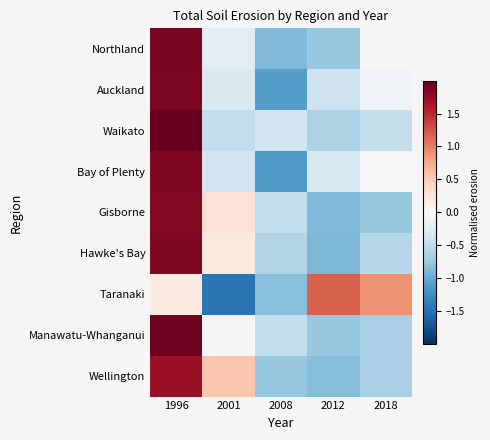

Reading left to right, what are all the values shown in this chart?

Northland: 1996=1.9	2001=-0.2	2008=-0.9	2012=-0.8	2018=-0.0
Auckland: 1996=1.9	2001=-0.3	2008=-1.1	2012=-0.4	2018=-0.1
Waikato: 1996=2.0	2001=-0.5	2008=-0.4	2012=-0.6	2018=-0.5
Bay of Plenty: 1996=1.9	2001=-0.4	2008=-1.1	2012=-0.3	2018=-0.0
Gisborne: 1996=1.8	2001=0.3	2008=-0.5	2012=-0.9	2018=-0.8
Hawke's Bay: 1996=1.9	2001=0.2	2008=-0.6	2012=-0.9	2018=-0.6
Taranaki: 1996=0.2	2001=-1.4	2008=-0.8	2012=1.2	2018=0.9
Manawatu-Whanganui: 1996=1.9	2001=-0.0	2008=-0.5	2012=-0.8	2018=-0.7
Wellington: 1996=1.7	2001=0.5	2008=-0.8	2012=-0.9	2018=-0.7